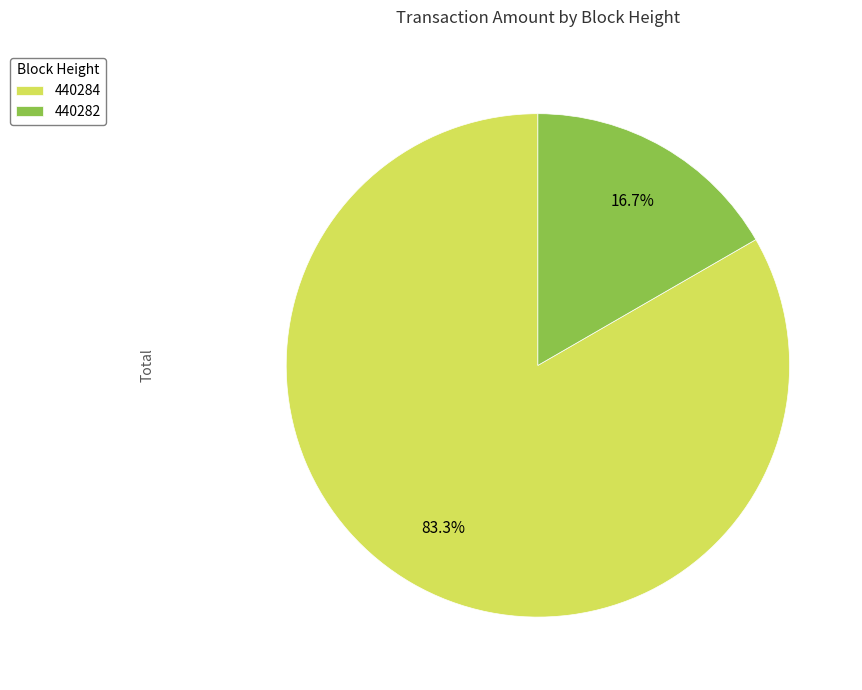

Between 440284 and 440282, which is larger?

440284